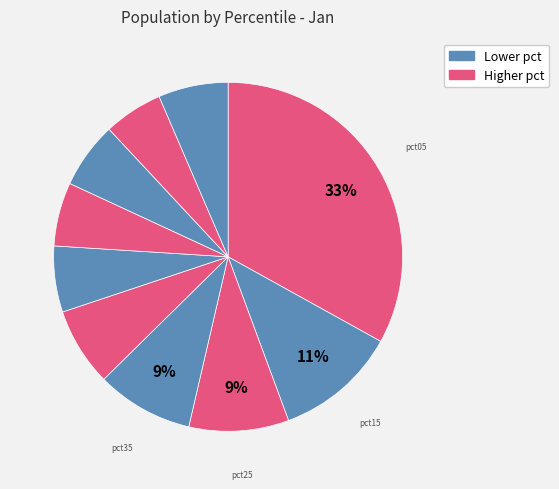

How many slices are in this pie chart?

10